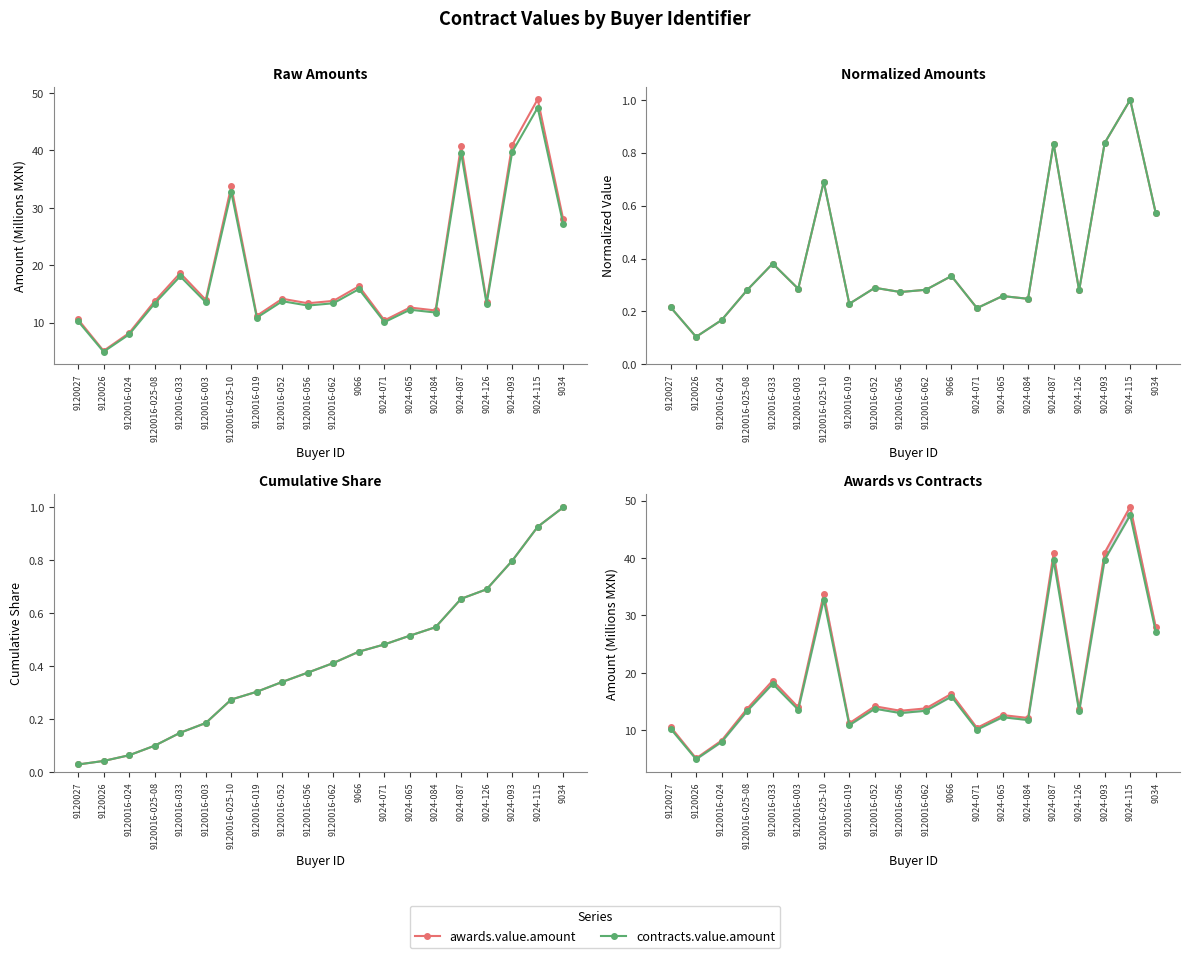

Which series changed the most between 9066 and 9024-126?

awards.value.amount